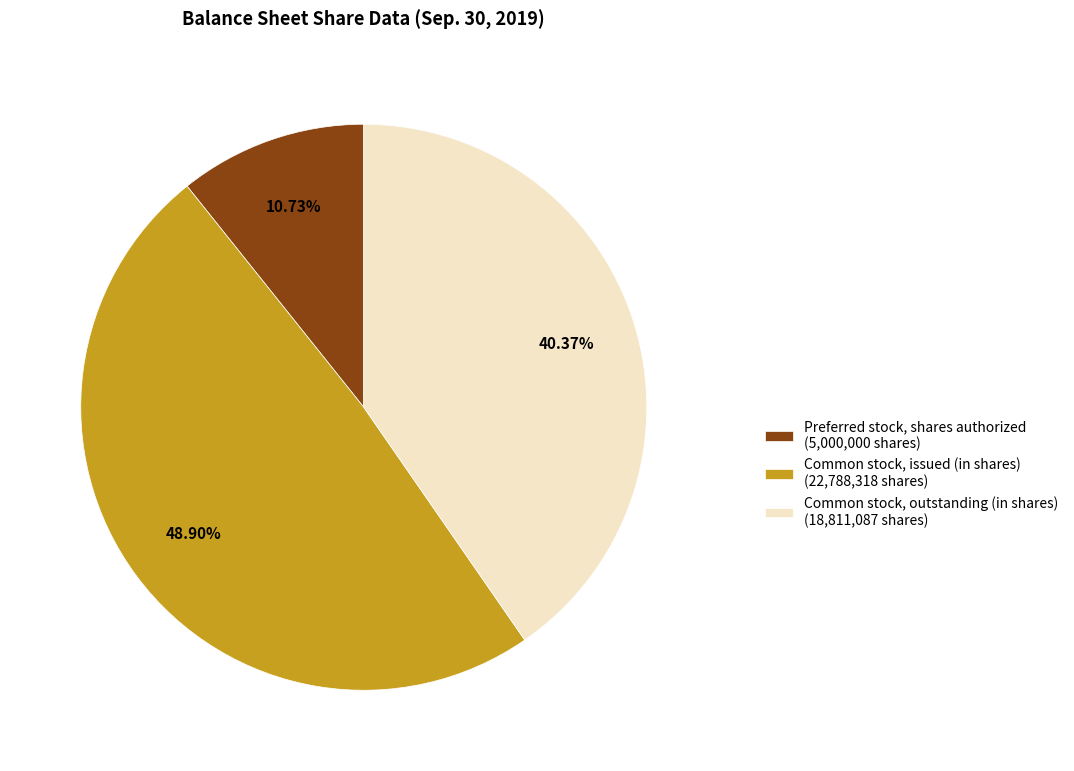

How many slices are in this pie chart?

3